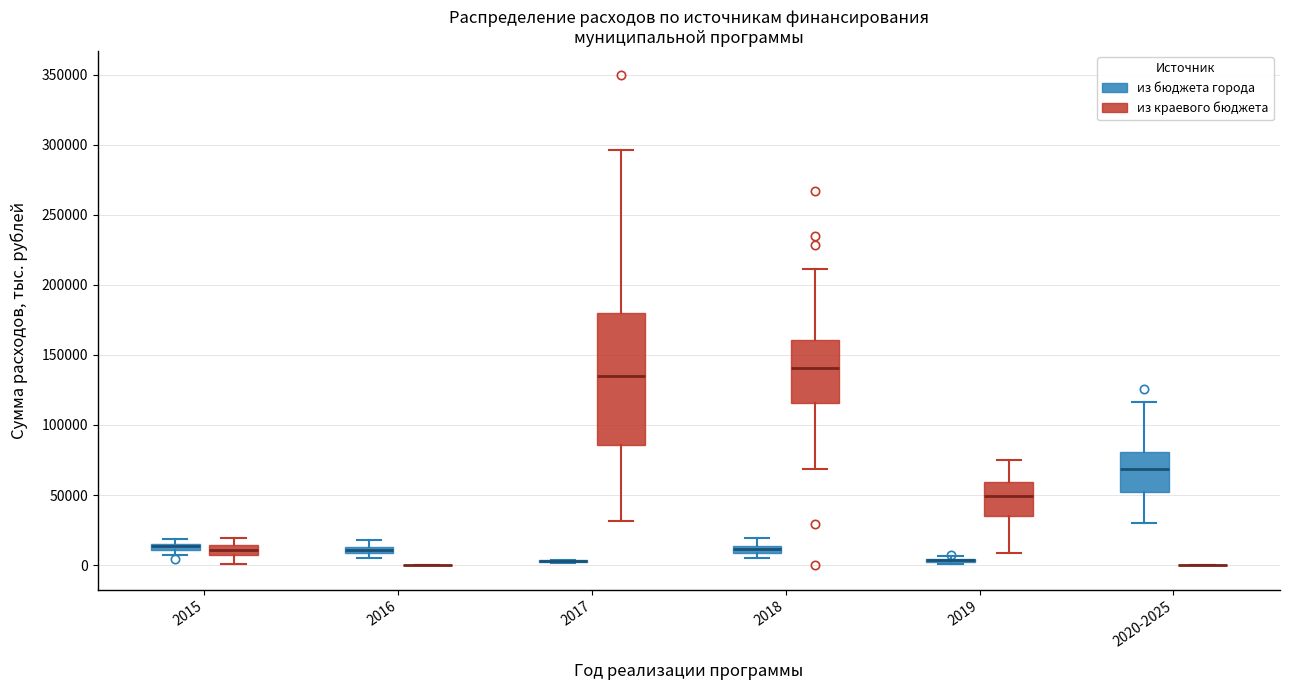

Comparing the boxes themselves (not the whiskers), which one is the tallest?

2017 (из краевого бюджета)